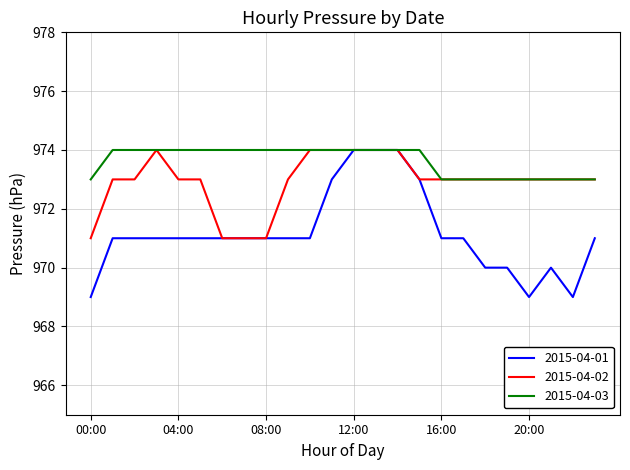

Does the chart have visible grid lines?

Yes